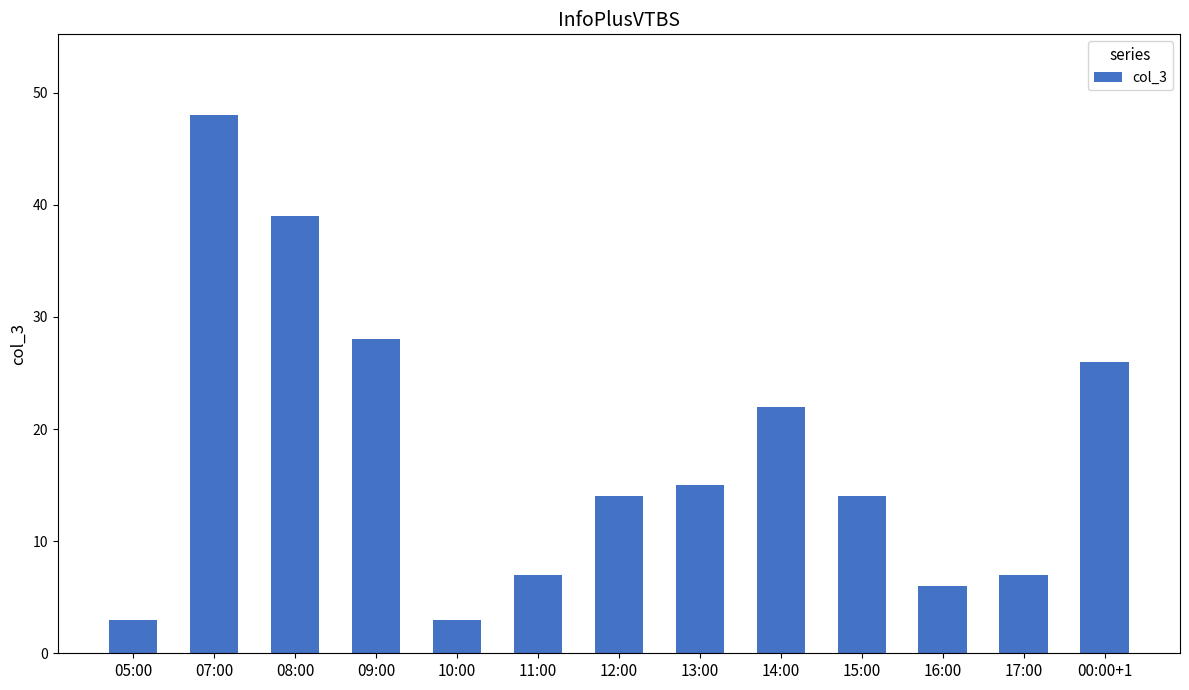

The value at 12:00 is 14. True or false?

True